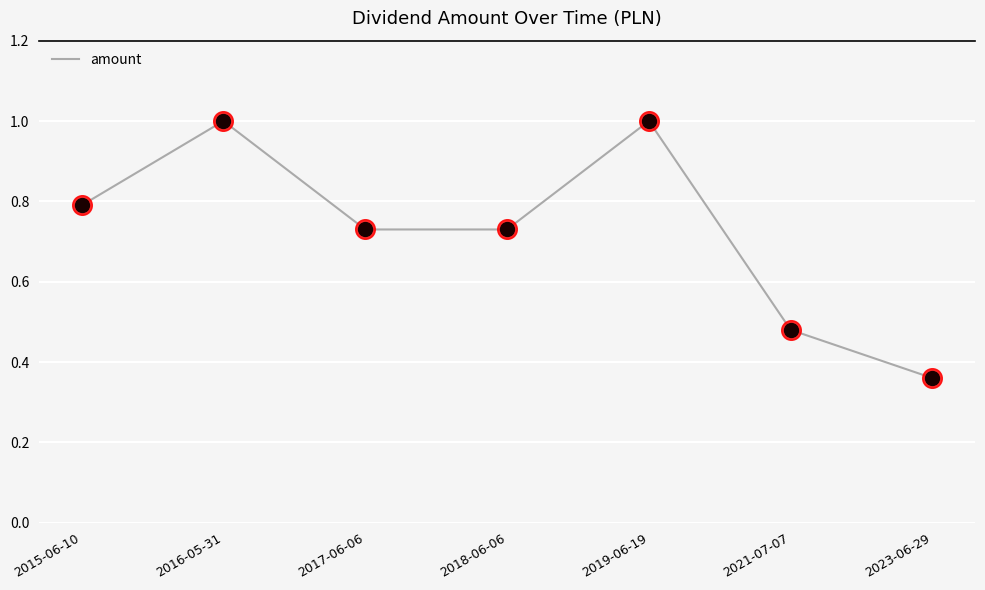

Which has a higher value, 2017-06-06 or 2023-06-29?

2017-06-06